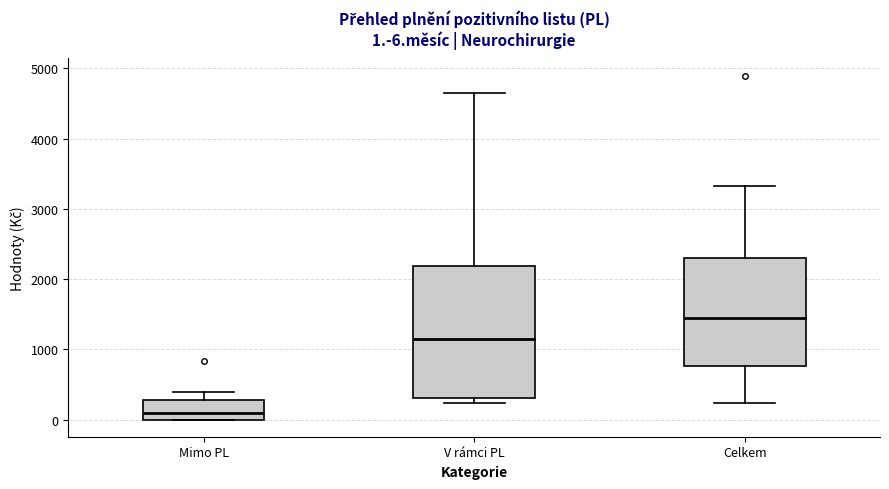

Comparing the boxes themselves (not the whiskers), which one is the tallest?

V rámci PL